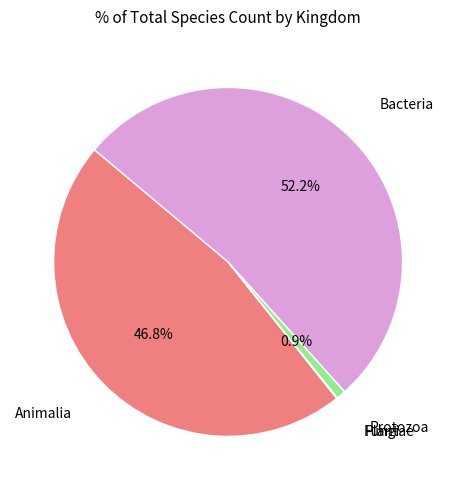

Which category accounts for the majority?

Bacteria